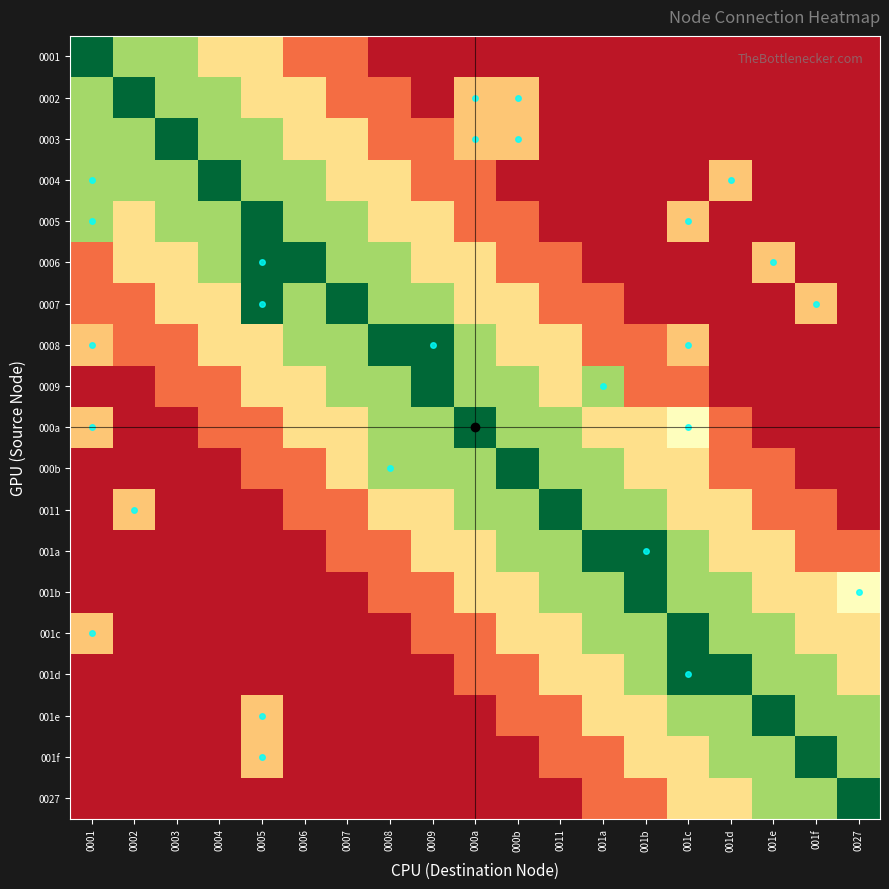

Reading right to left, list all the values displayed in this chart.

0001: 0027=0.5	001f=0.5	001e=0.5	001d=0.5	001c=0.5	001b=0.5	001a=0.5	0011=0.5	000b=0.5	000a=0.5	0009=0.5	0008=0.5	0007=2.0	0006=2.0	0005=4.0	0004=4.0	0003=7.0	0002=7.0	0001=10.0
0002: 0027=0.5	001f=0.5	001e=0.5	001d=0.5	001c=0.5	001b=0.5	001a=0.5	0011=0.5	000b=3.5	000a=3.5	0009=0.5	0008=2.0	0007=2.0	0006=4.0	0005=4.0	0004=7.0	0003=7.0	0002=10.0	0001=7.0
0003: 0027=0.5	001f=0.5	001e=0.5	001d=0.5	001c=0.5	001b=0.5	001a=0.5	0011=0.5	000b=3.5	000a=3.5	0009=2.0	0008=2.0	0007=4.0	0006=4.0	0005=7.0	0004=7.0	0003=10.0	0002=7.0	0001=7.0
0004: 0027=0.5	001f=0.5	001e=0.5	001d=3.5	001c=0.5	001b=0.5	001a=0.5	0011=0.5	000b=0.5	000a=2.0	0009=2.0	0008=4.0	0007=4.0	0006=7.0	0005=7.0	0004=10.0	0003=7.0	0002=7.0	0001=7.0
0005: 0027=0.5	001f=0.5	001e=0.5	001d=0.5	001c=3.5	001b=0.5	001a=0.5	0011=0.5	000b=2.0	000a=2.0	0009=4.0	0008=4.0	0007=7.0	0006=7.0	0005=10.0	0004=7.0	0003=7.0	0002=4.0	0001=7.0
0006: 0027=0.5	001f=0.5	001e=3.5	001d=0.5	001c=0.5	001b=0.5	001a=0.5	0011=2.0	000b=2.0	000a=4.0	0009=4.0	0008=7.0	0007=7.0	0006=10.0	0005=10.0	0004=7.0	0003=4.0	0002=4.0	0001=2.0
0007: 0027=0.5	001f=3.5	001e=0.5	001d=0.5	001c=0.5	001b=0.5	001a=2.0	0011=2.0	000b=4.0	000a=4.0	0009=7.0	0008=7.0	0007=10.0	0006=7.0	0005=10.0	0004=4.0	0003=4.0	0002=2.0	0001=2.0
0008: 0027=0.5	001f=0.5	001e=0.5	001d=0.5	001c=3.5	001b=2.0	001a=2.0	0011=4.0	000b=4.0	000a=7.0	0009=10.0	0008=10.0	0007=7.0	0006=7.0	0005=4.0	0004=4.0	0003=2.0	0002=2.0	0001=3.5
0009: 0027=0.5	001f=0.5	001e=0.5	001d=0.5	001c=2.0	001b=2.0	001a=7.0	0011=4.0	000b=7.0	000a=7.0	0009=10.0	0008=7.0	0007=7.0	0006=4.0	0005=4.0	0004=2.0	0003=2.0	0002=0.5	0001=0.5
000a: 0027=0.5	001f=0.5	001e=0.5	001d=2.0	001c=5.0	001b=4.0	001a=4.0	0011=7.0	000b=7.0	000a=10.0	0009=7.0	0008=7.0	0007=4.0	0006=4.0	0005=2.0	0004=2.0	0003=0.5	0002=0.5	0001=3.5
000b: 0027=0.5	001f=0.5	001e=2.0	001d=2.0	001c=4.0	001b=4.0	001a=7.0	0011=7.0	000b=10.0	000a=7.0	0009=7.0	0008=7.0	0007=4.0	0006=2.0	0005=2.0	0004=0.5	0003=0.5	0002=0.5	0001=0.5
0011: 0027=0.5	001f=2.0	001e=2.0	001d=4.0	001c=4.0	001b=7.0	001a=7.0	0011=10.0	000b=7.0	000a=7.0	0009=4.0	0008=4.0	0007=2.0	0006=2.0	0005=0.5	0004=0.5	0003=0.5	0002=3.5	0001=0.5
001a: 0027=2.0	001f=2.0	001e=4.0	001d=4.0	001c=7.0	001b=10.0	001a=10.0	0011=7.0	000b=7.0	000a=4.0	0009=4.0	0008=2.0	0007=2.0	0006=0.5	0005=0.5	0004=0.5	0003=0.5	0002=0.5	0001=0.5
001b: 0027=5.0	001f=4.0	001e=4.0	001d=7.0	001c=7.0	001b=10.0	001a=7.0	0011=7.0	000b=4.0	000a=4.0	0009=2.0	0008=2.0	0007=0.5	0006=0.5	0005=0.5	0004=0.5	0003=0.5	0002=0.5	0001=0.5
001c: 0027=4.0	001f=4.0	001e=7.0	001d=7.0	001c=10.0	001b=7.0	001a=7.0	0011=4.0	000b=4.0	000a=2.0	0009=2.0	0008=0.5	0007=0.5	0006=0.5	0005=0.5	0004=0.5	0003=0.5	0002=0.5	0001=3.5
001d: 0027=4.0	001f=7.0	001e=7.0	001d=10.0	001c=10.0	001b=7.0	001a=4.0	0011=4.0	000b=2.0	000a=2.0	0009=0.5	0008=0.5	0007=0.5	0006=0.5	0005=0.5	0004=0.5	0003=0.5	0002=0.5	0001=0.5
001e: 0027=7.0	001f=7.0	001e=10.0	001d=7.0	001c=7.0	001b=4.0	001a=4.0	0011=2.0	000b=2.0	000a=0.5	0009=0.5	0008=0.5	0007=0.5	0006=0.5	0005=3.5	0004=0.5	0003=0.5	0002=0.5	0001=0.5
001f: 0027=7.0	001f=10.0	001e=7.0	001d=7.0	001c=4.0	001b=4.0	001a=2.0	0011=2.0	000b=0.5	000a=0.5	0009=0.5	0008=0.5	0007=0.5	0006=0.5	0005=3.5	0004=0.5	0003=0.5	0002=0.5	0001=0.5
0027: 0027=10.0	001f=7.0	001e=7.0	001d=4.0	001c=4.0	001b=2.0	001a=2.0	0011=0.5	000b=0.5	000a=0.5	0009=0.5	0008=0.5	0007=0.5	0006=0.5	0005=0.5	0004=0.5	0003=0.5	0002=0.5	0001=0.5